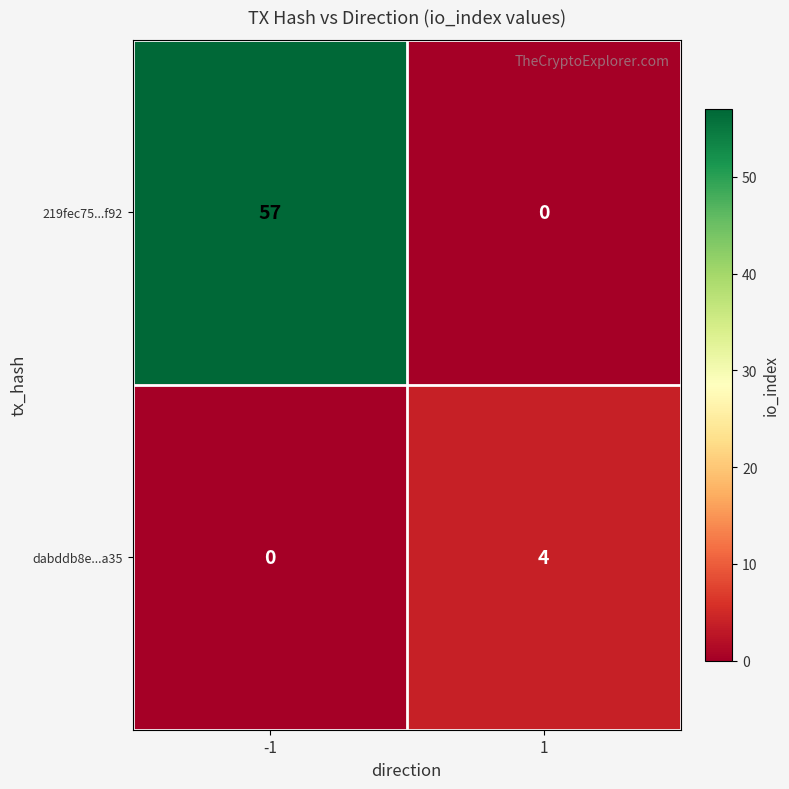

At which category is the sum across all series the highest?

-1